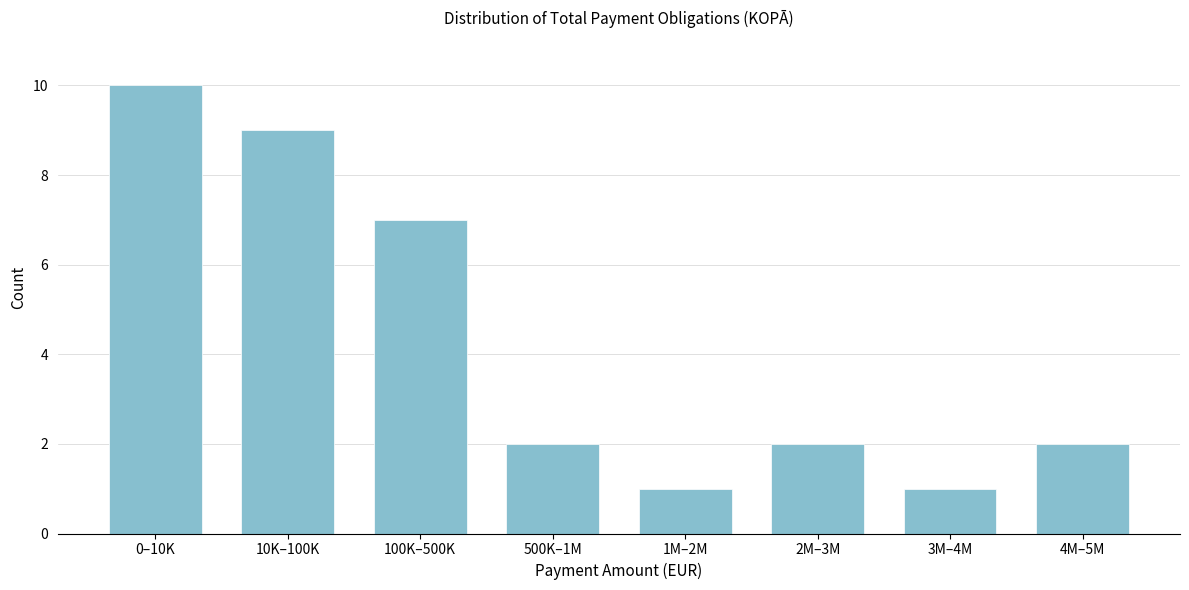

Reading left to right, transcribe all the data shown in this chart.

0–10K=10	10K–100K=9	100K–500K=7	500K–1M=2	1M–2M=1	2M–3M=2	3M–4M=1	4M–5M=2